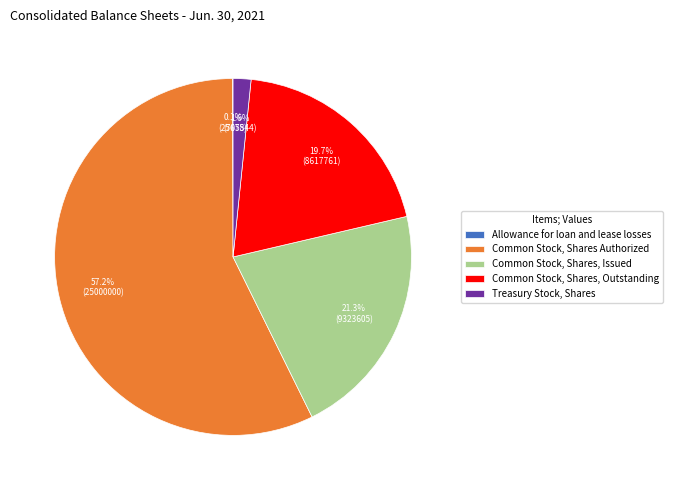

True or false: Treasury Stock, Shares accounts for 14% of the total.

False